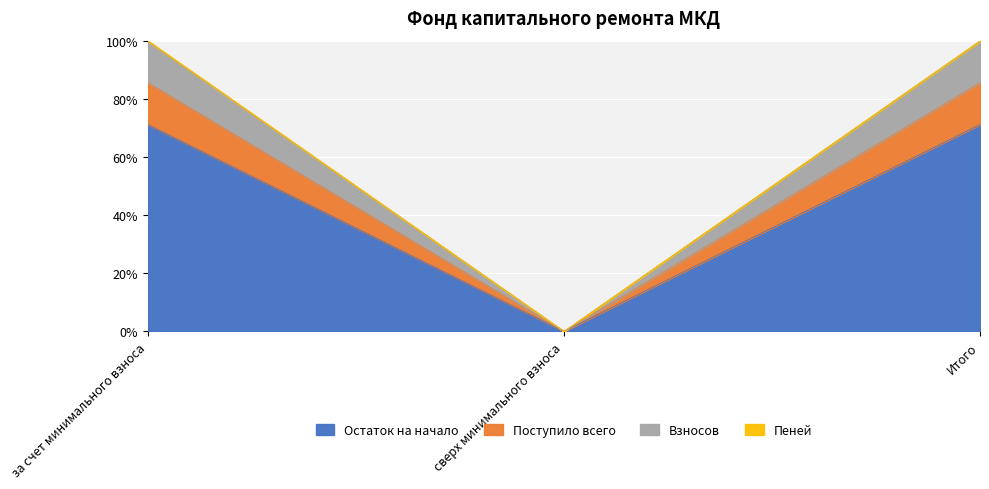

The value of Остаток на начало at сверх минимального взноса is 33.6. True or false?

False